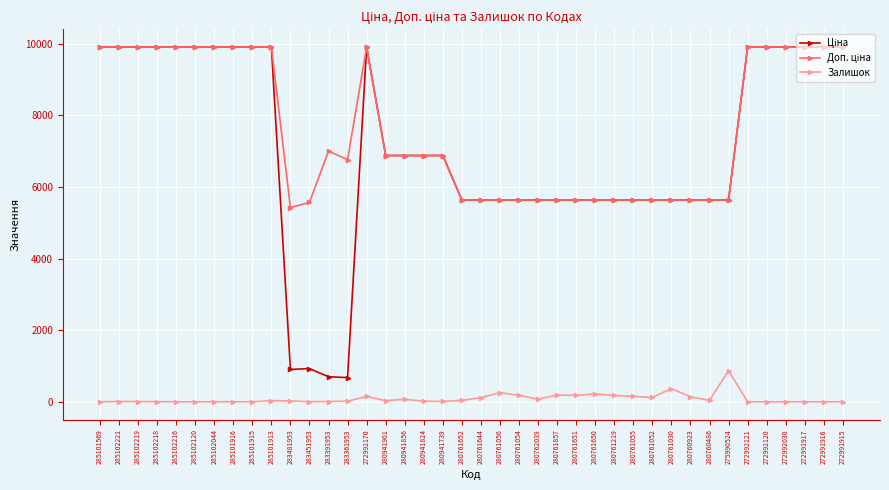

At how many categories does at least one series exceed 8943?

17